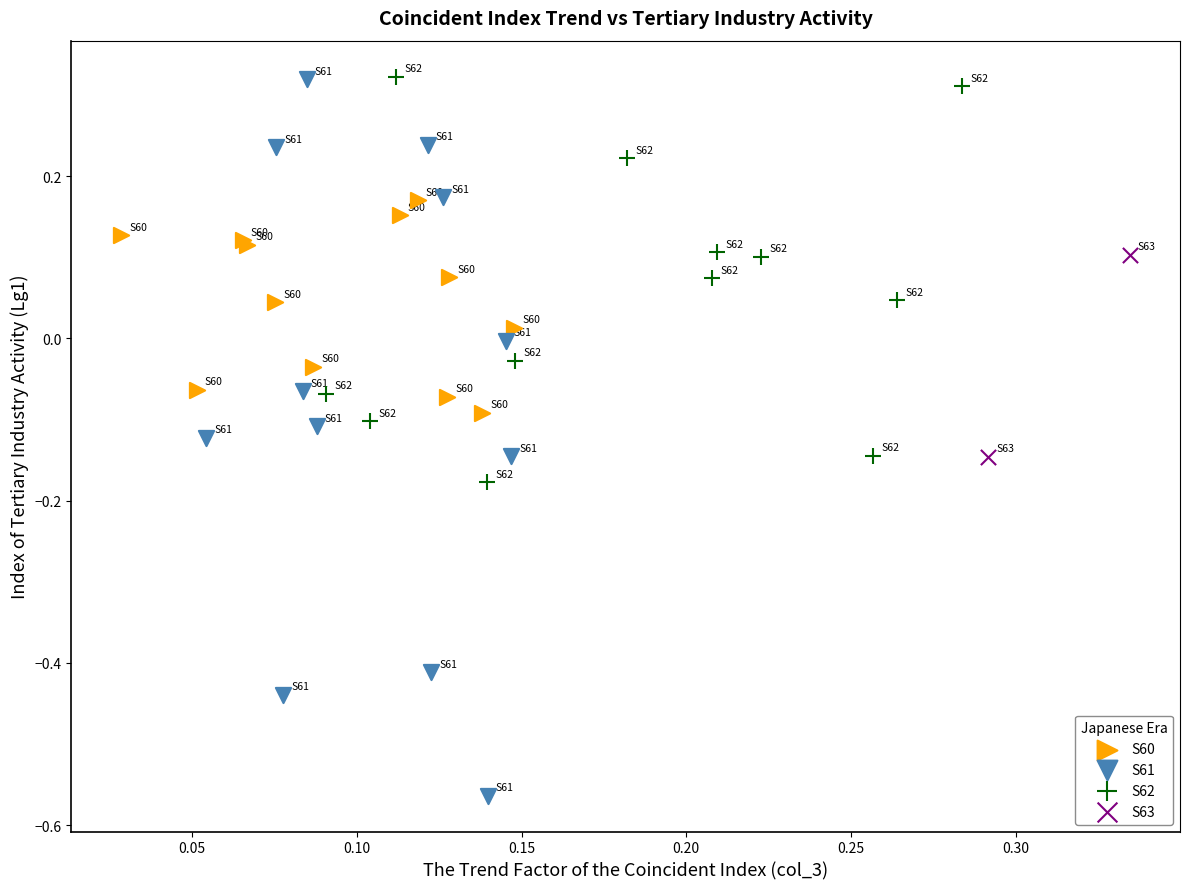

What are all the series names shown in the legend?

S60, S61, S62, S63